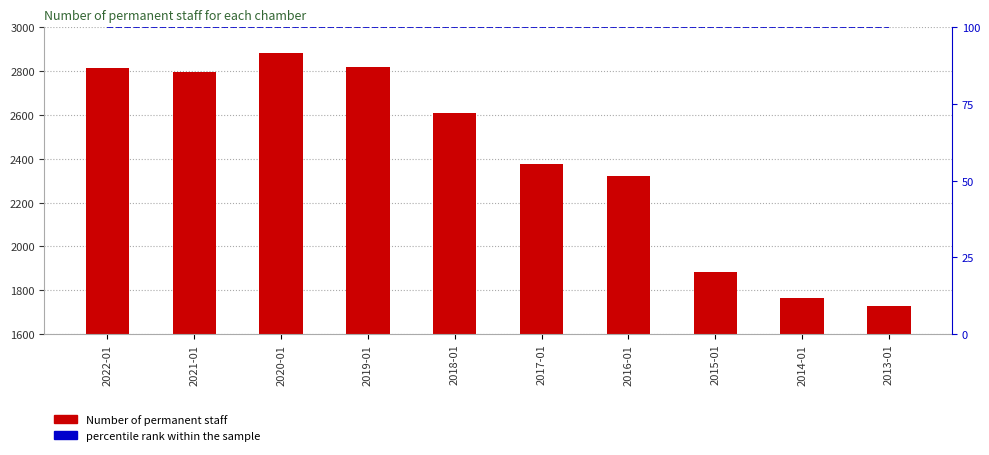

How many series are shown in this chart?

2